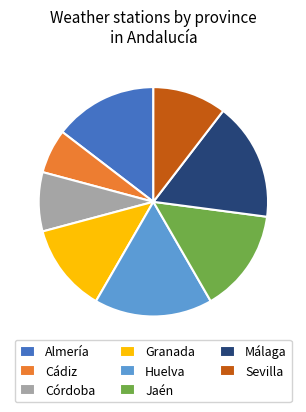

What is the smallest slice in the pie chart?

Cádiz